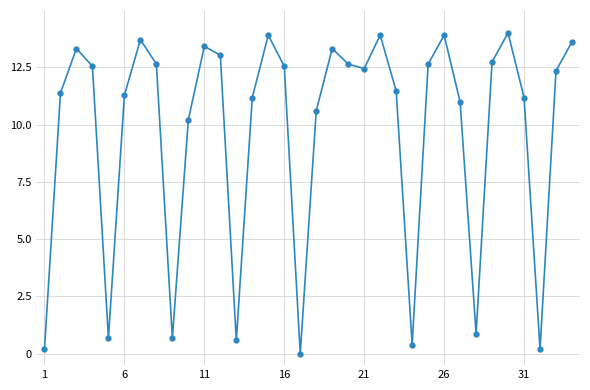

How many interior local valleys (lower than both neighbors) does the data have?

8